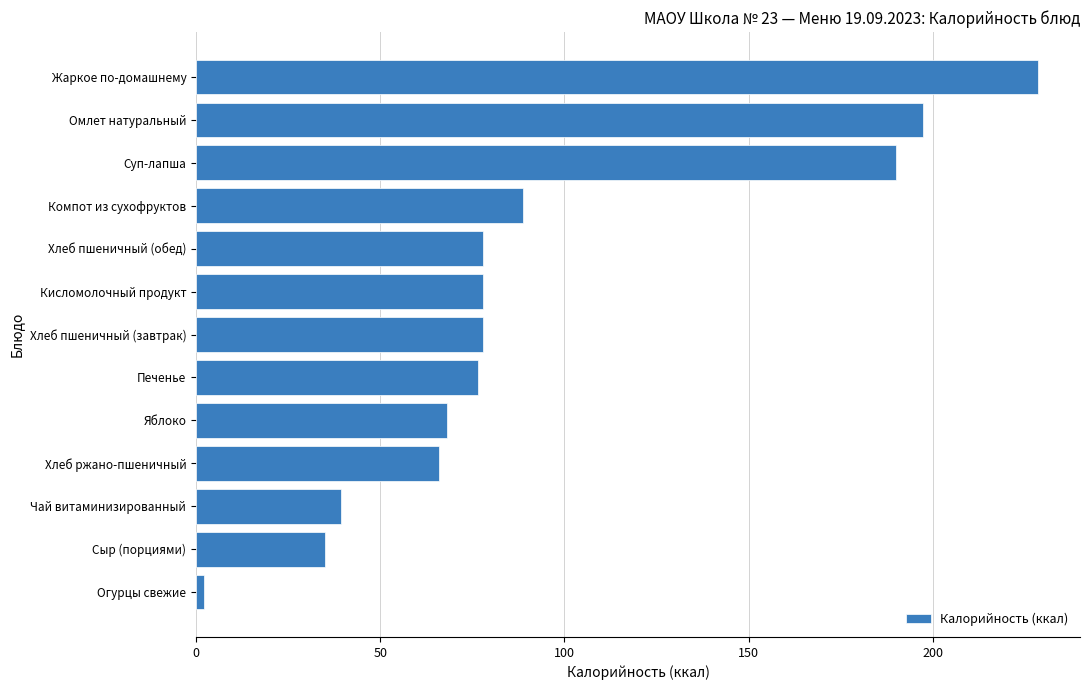

At which category does the chart reach its peak across all series?

Жаркое по-домашнему